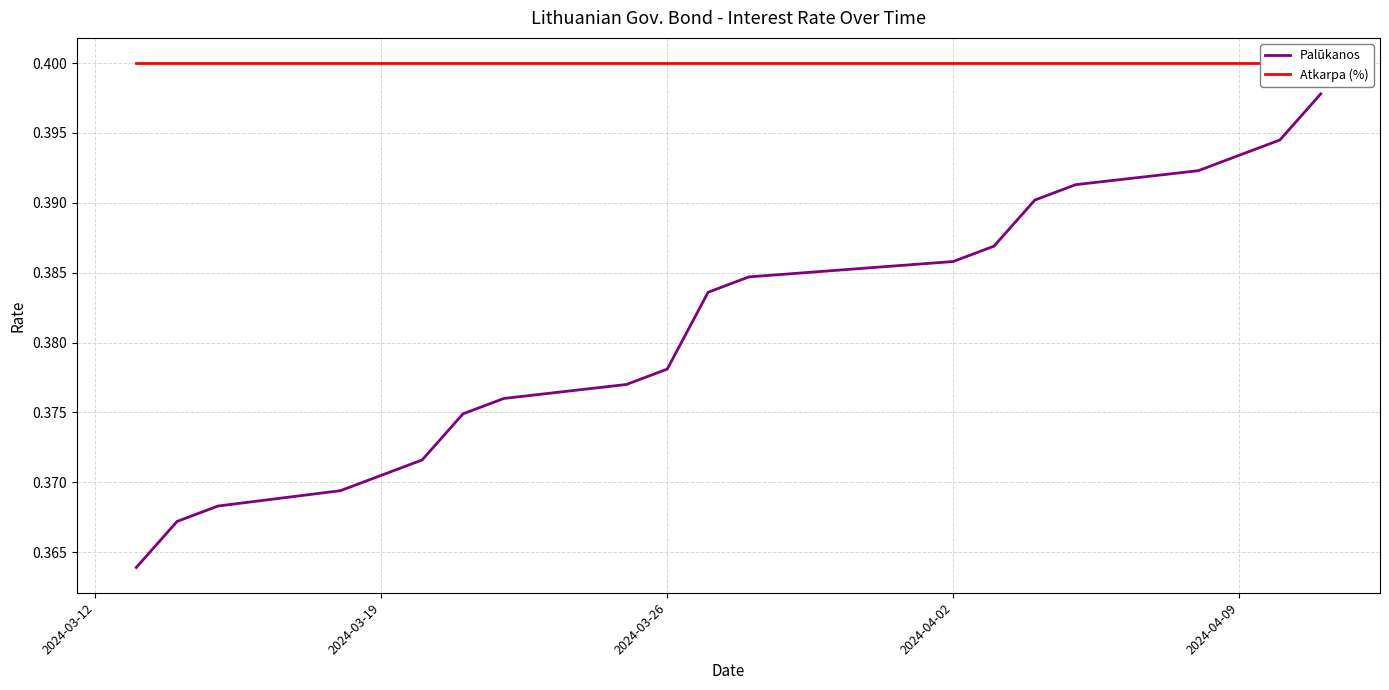

True or false: Palūkanos has a value of 0.7 at 2024-04-09.

False